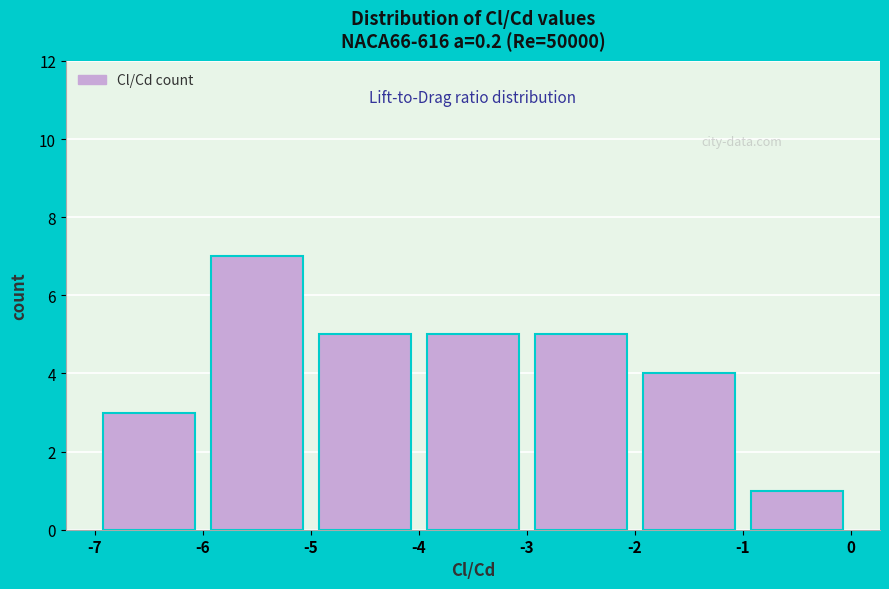

How tall is the bar that spans -1 to 0 on the x-axis? The values are not printed on the chart, so give them approximately, as read against the axis.

1